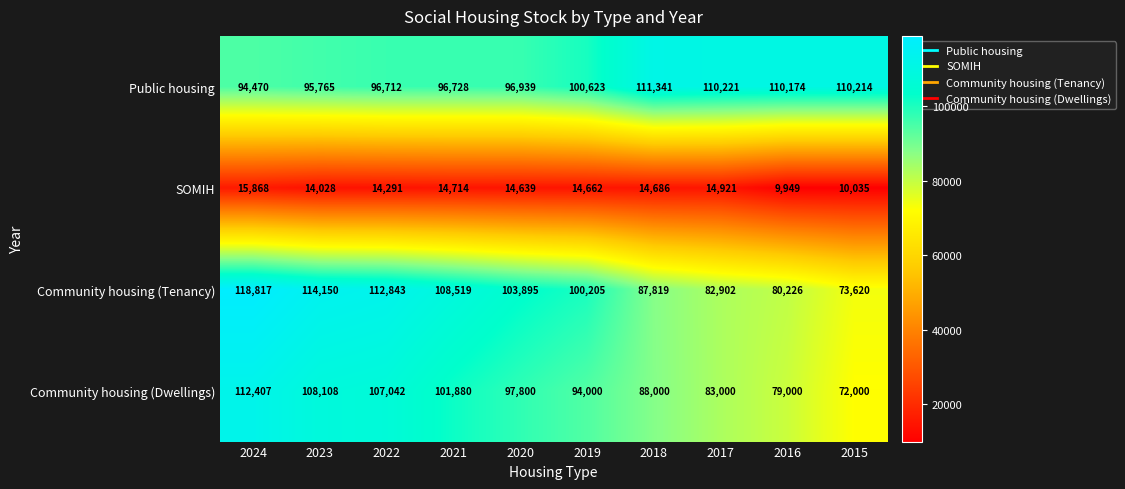

Which category has the lowest value across all series?

2016